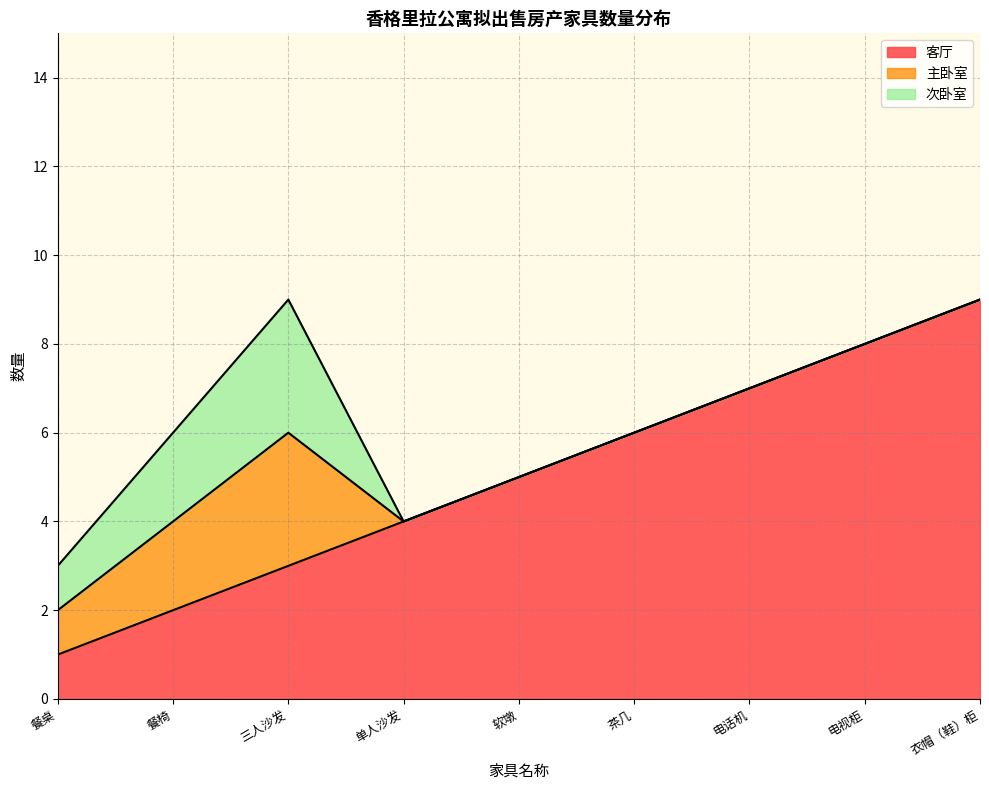

Is it true that 客厅 equals 3 at 茶几?

False